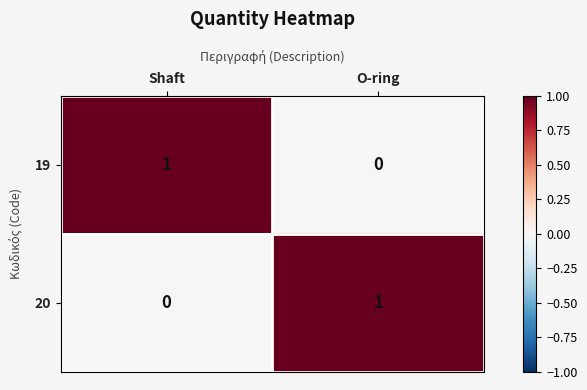

Reading left to right, transcribe all the data shown in this chart.

19: 1	0
20: 0	1